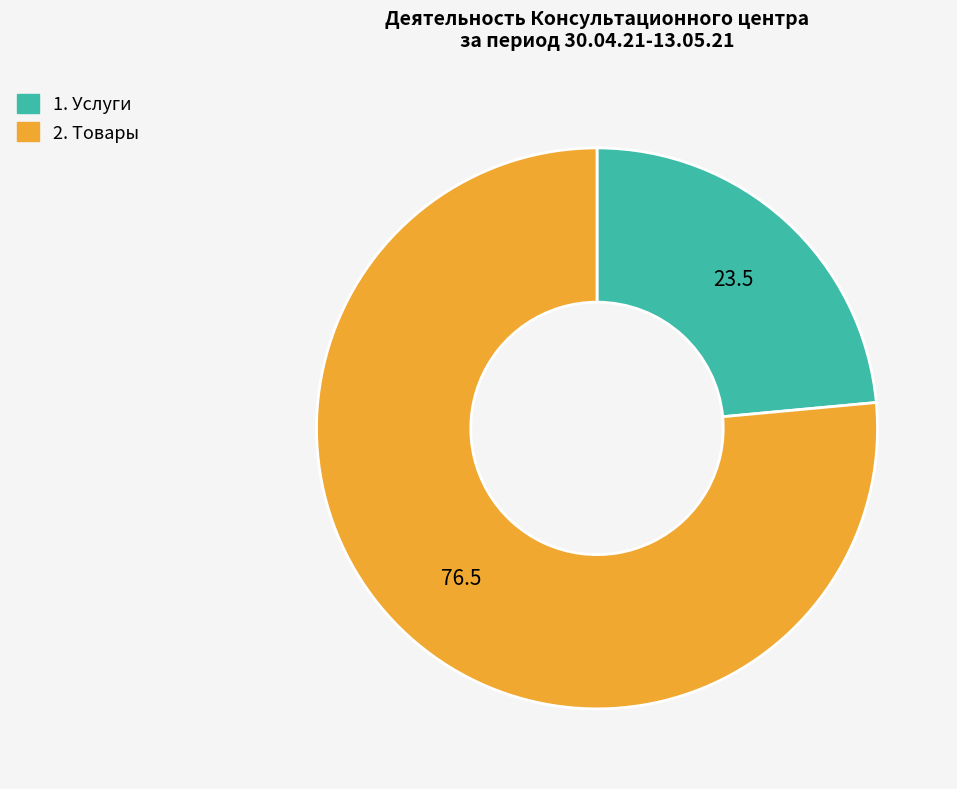

Does any single category account for the majority?

Yes